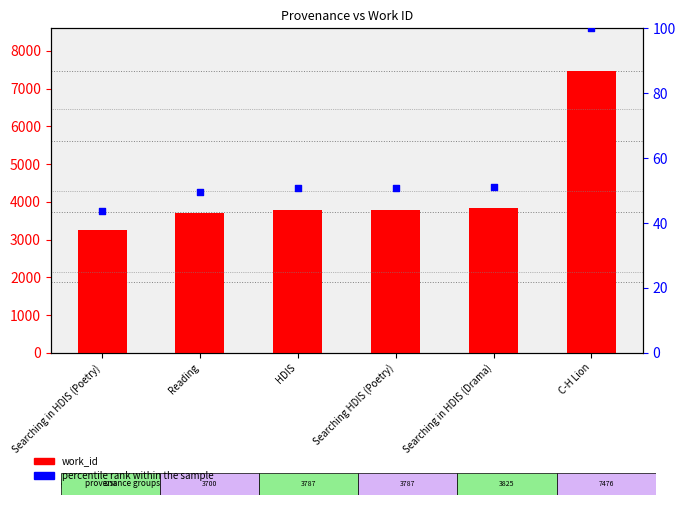

What are all the series names shown in the legend?

work_id, percentile rank within the sample